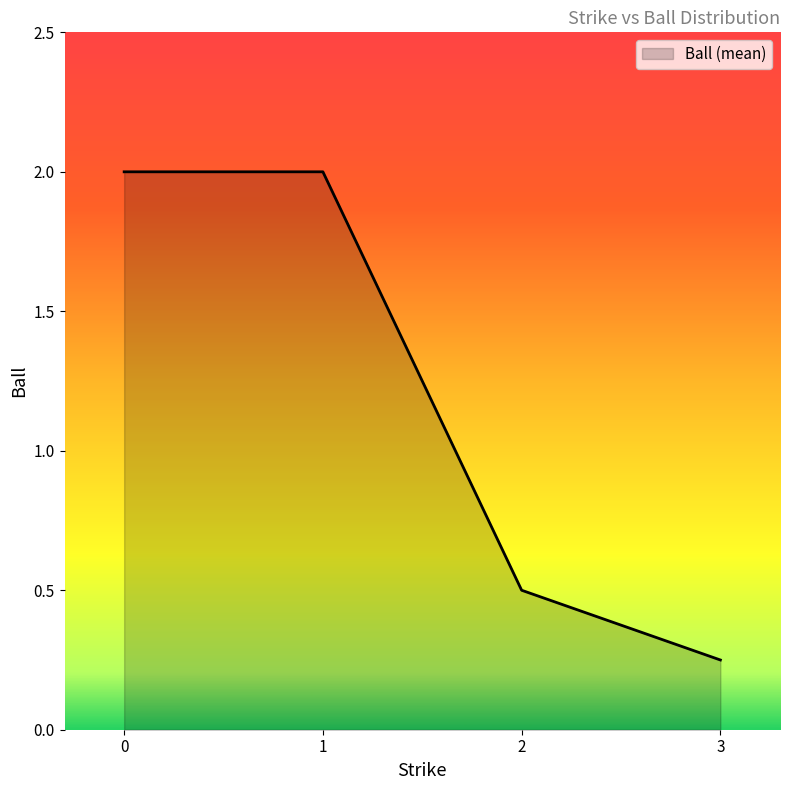

What is the greatest value displayed?

2.0